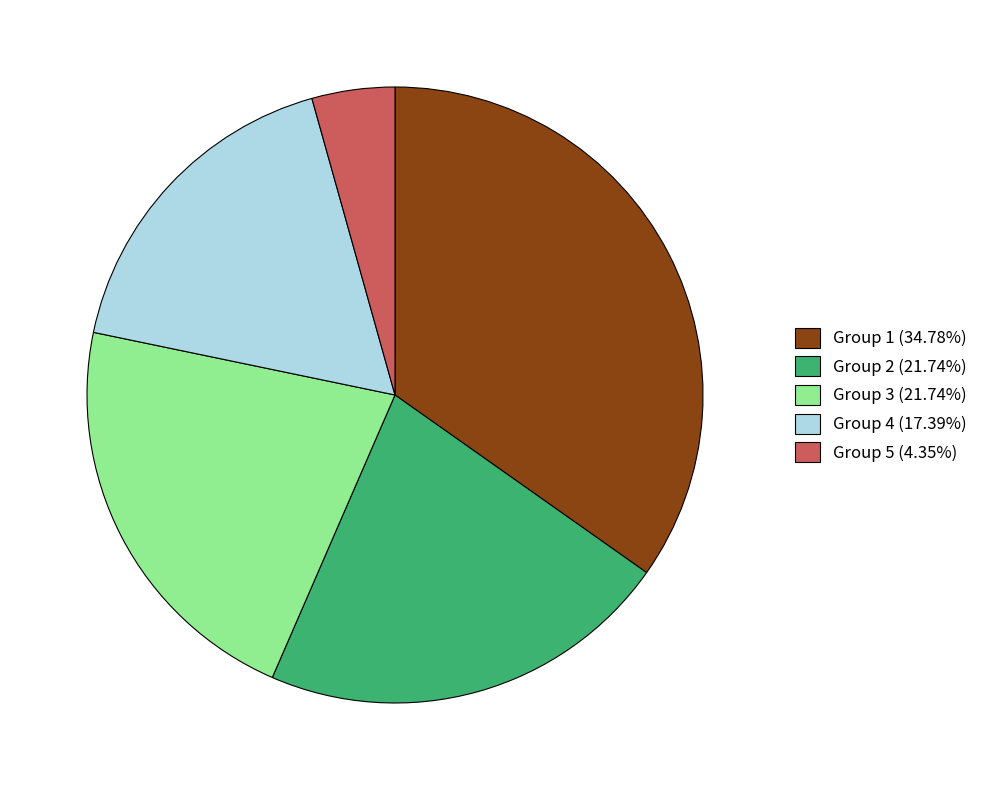

Does Group 2 (21.74%) account for over 50% of the chart?

No